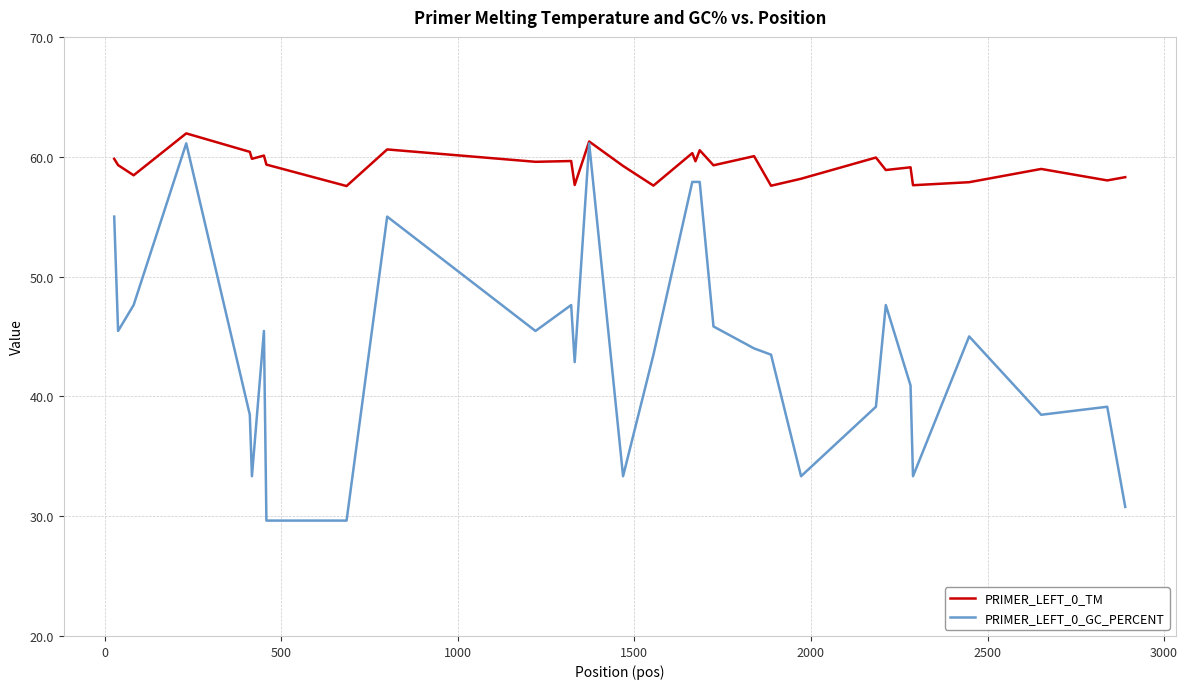

Rank the series by their average value, from lowest to highest.

PRIMER_LEFT_0_GC_PERCENT, PRIMER_LEFT_0_TM